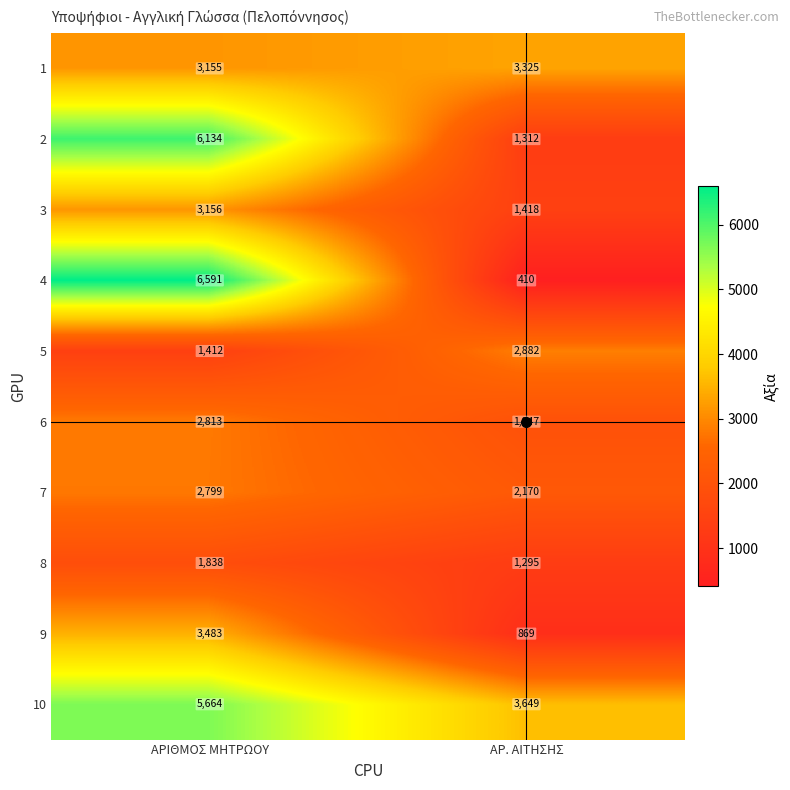

What is the highest value of the 1 series?

3325